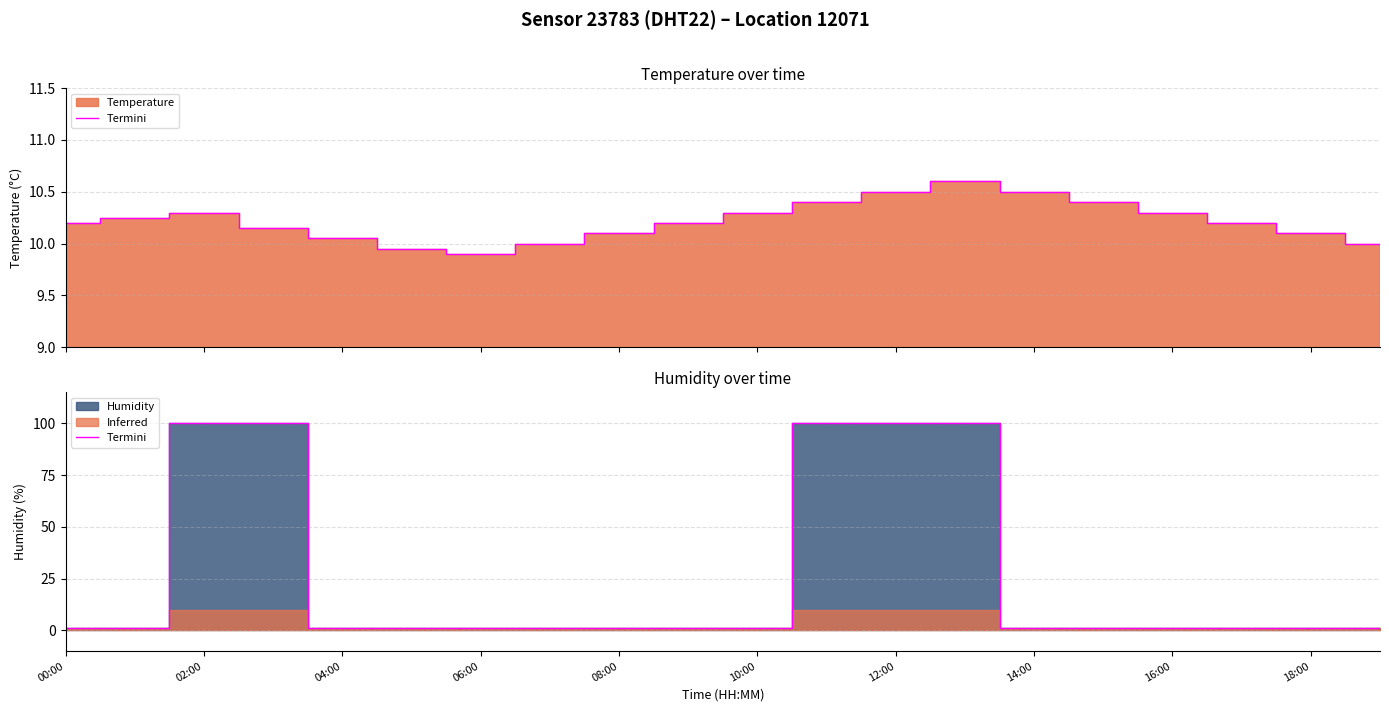

What is the sum of all values?

514.5